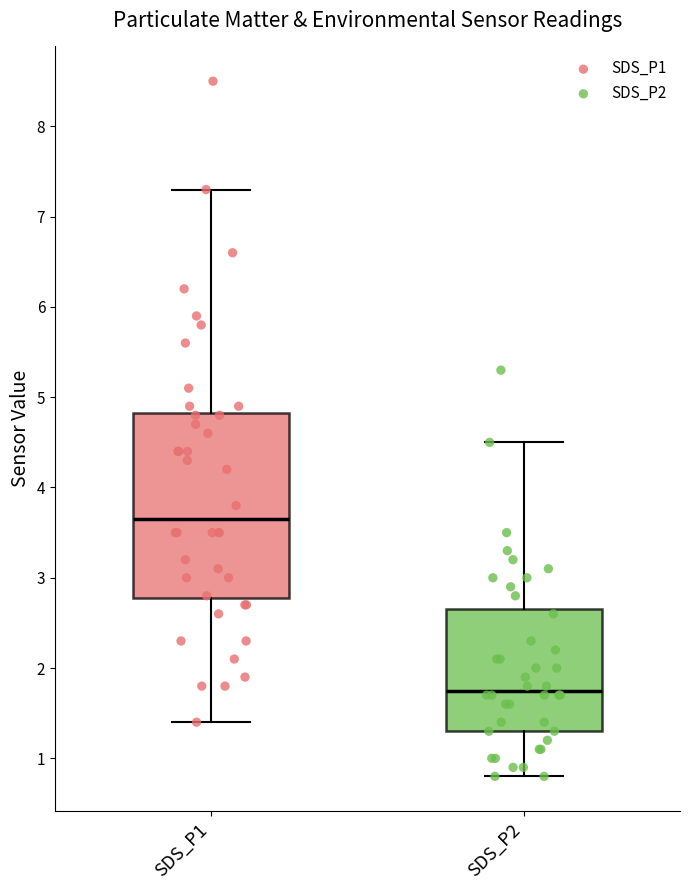

Reading left to right, transcribe this box plot: for each box, give where its median line is, the range the box spans, and where its two whiskers end, as read against the y-axis. The values are not printed on the chart, so give them approximately, as read against the axis.

SDS_P1: median 3.7, box 2.8 to 4.8, whiskers 1.4 to 7.3
SDS_P2: median 1.8, box 1.3 to 2.7, whiskers 0.8 to 4.5